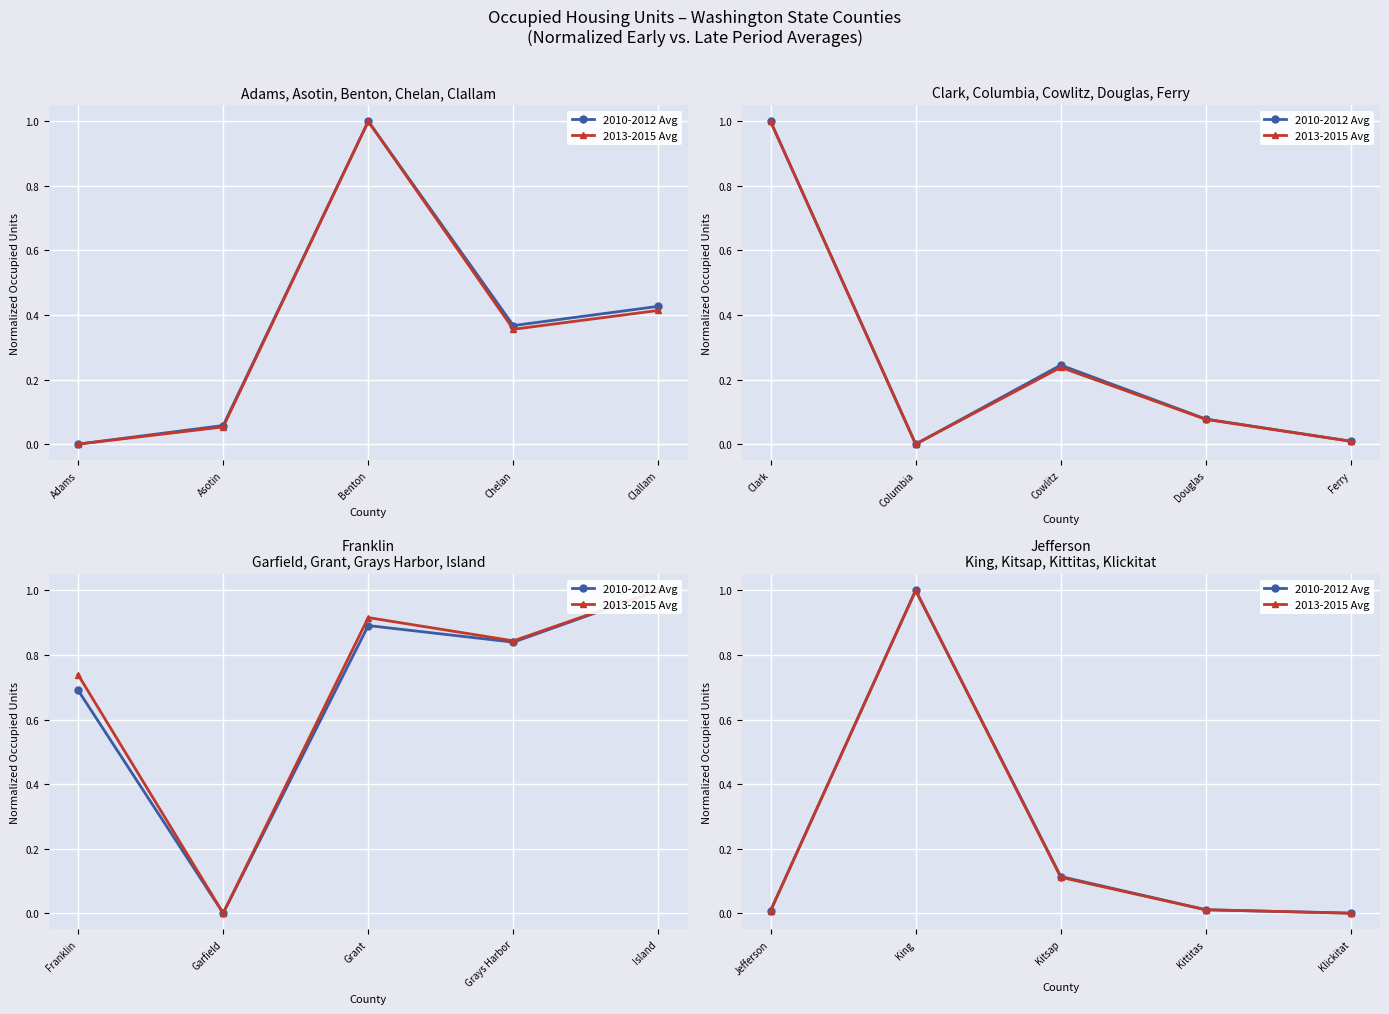

In 2010-2012 Avg, how many points are higher than both neighbors (excluding endpoints)?

1